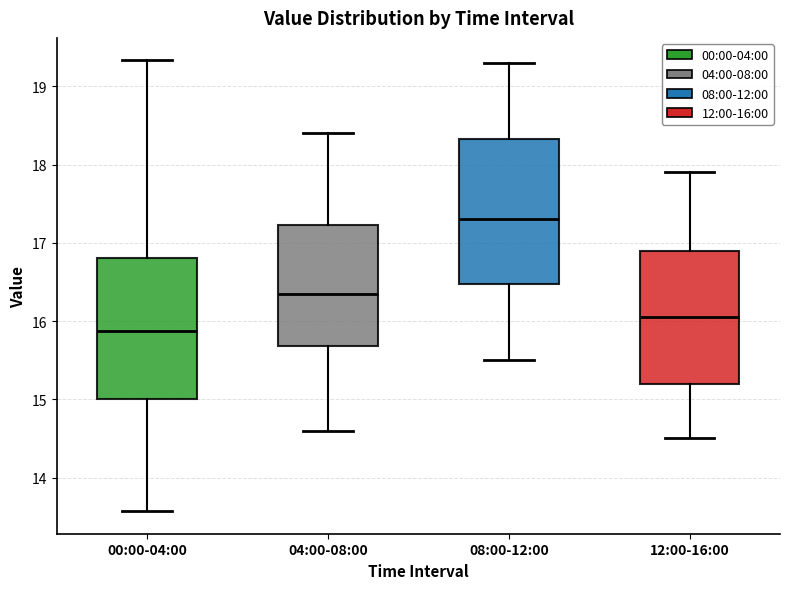

Which box has the lowest median line?

00:00-04:00